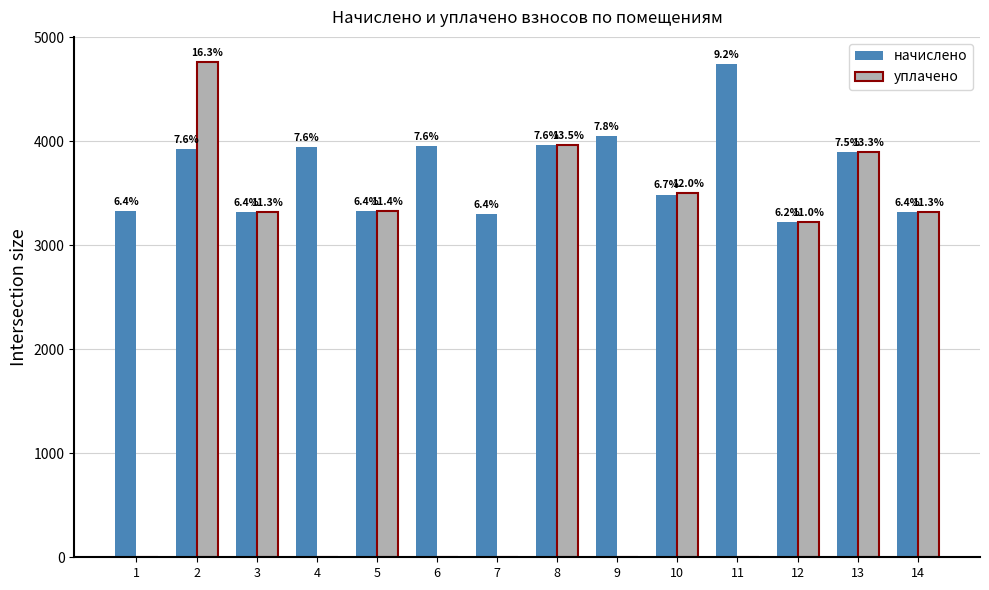

What is the average value of the начислено series?

3696.8